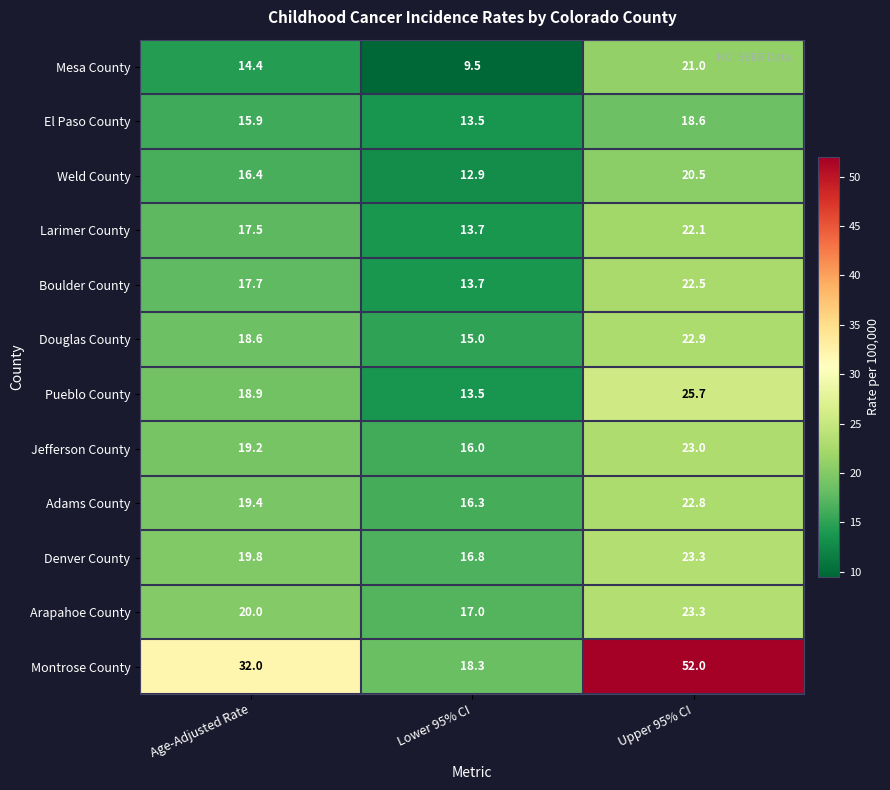

Is it true that Pueblo County equals 11.3 at Upper 95% CI?

False